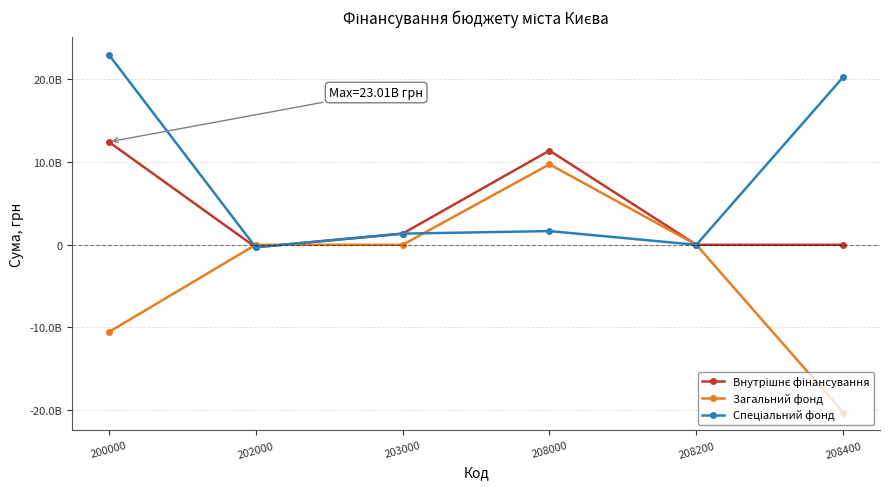

After their last crossing, which series has the higher values: Загальний фонд or Внутрішнє фінансування?

Внутрішнє фінансування